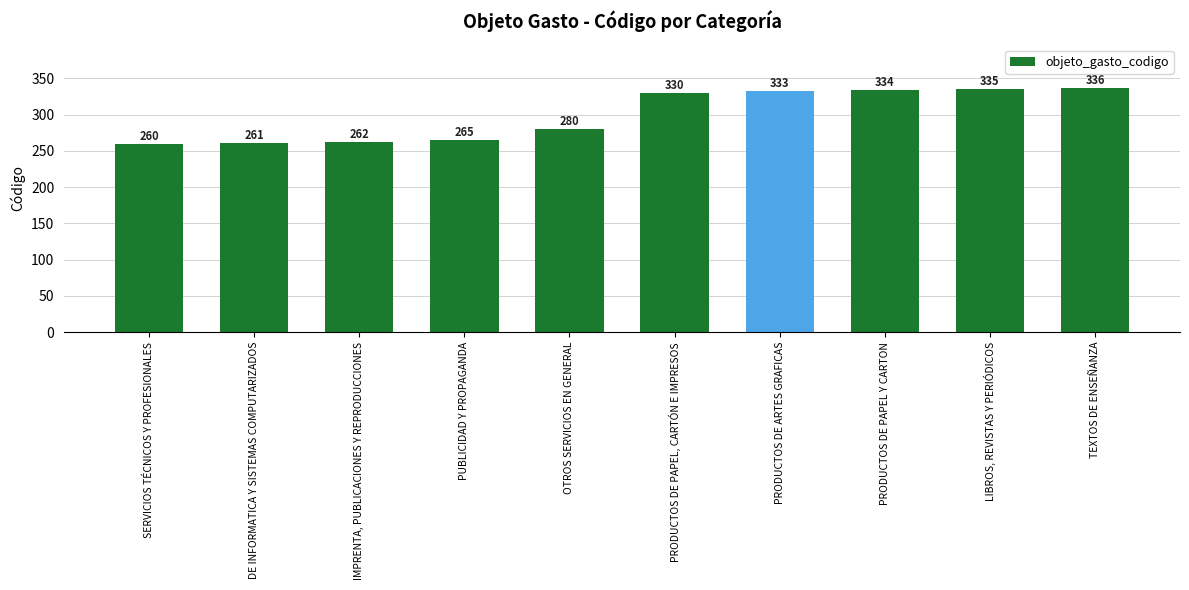

Which category has the lowest value across all series?

SERVICIOS TÉCNICOS Y PROFESIONALES